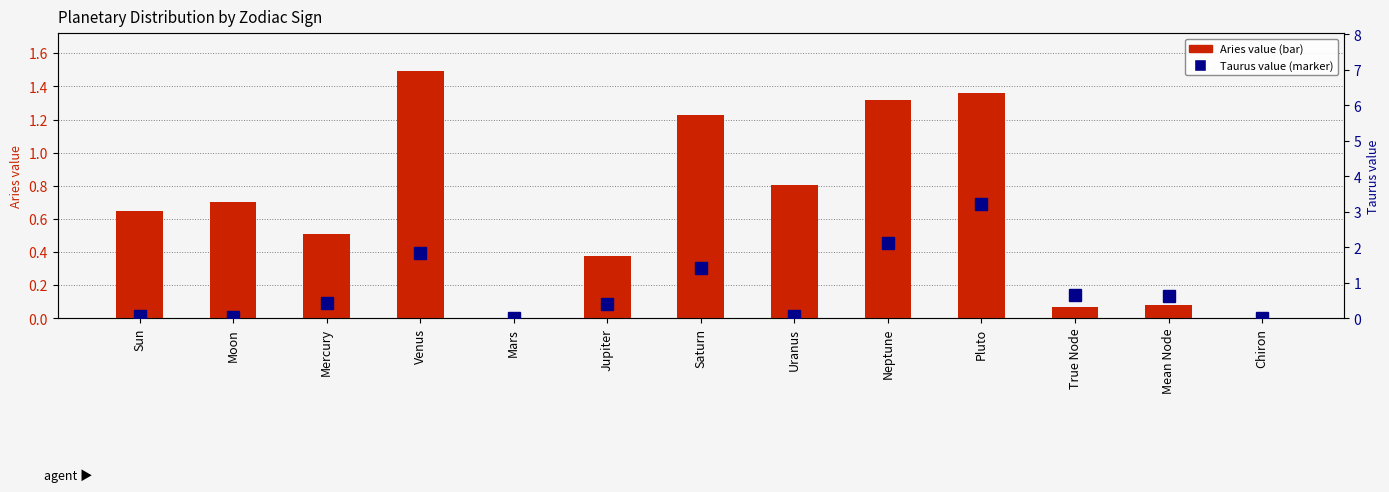

Where is Taurus (marker) nearest to the value 1?

True Node